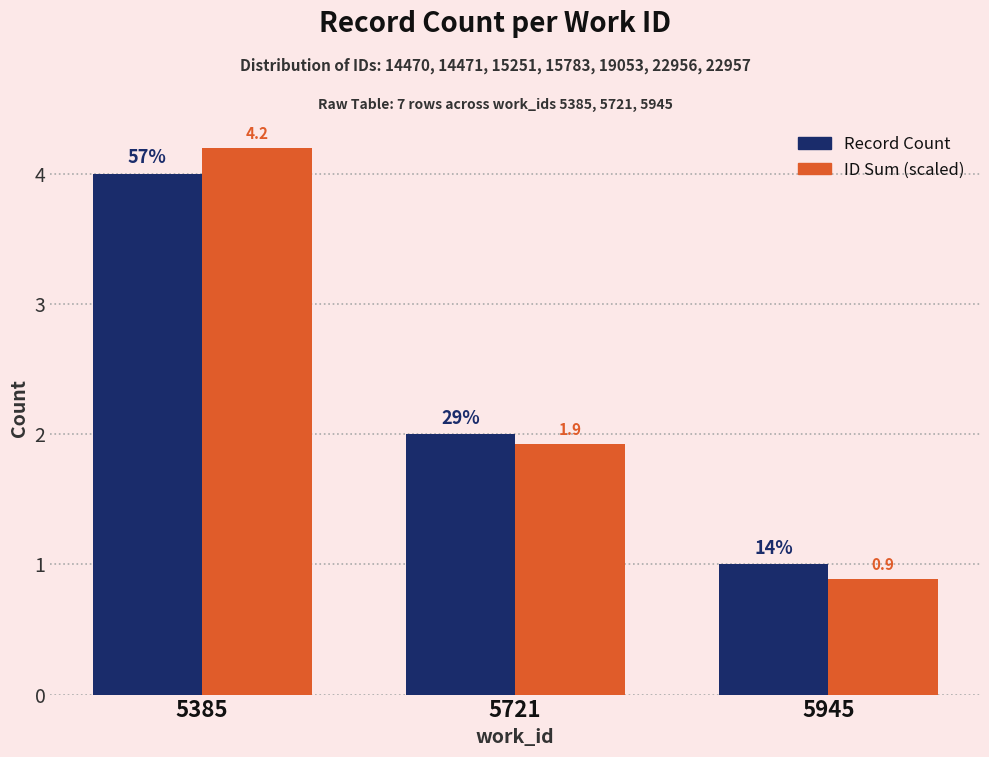

What is the value of the Record Count bar at the 3rd from the left?

1.0